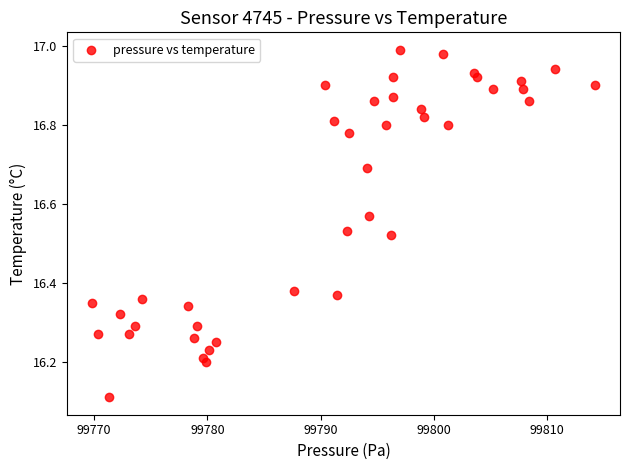

What is the range of X values (max minus min)?

44.4